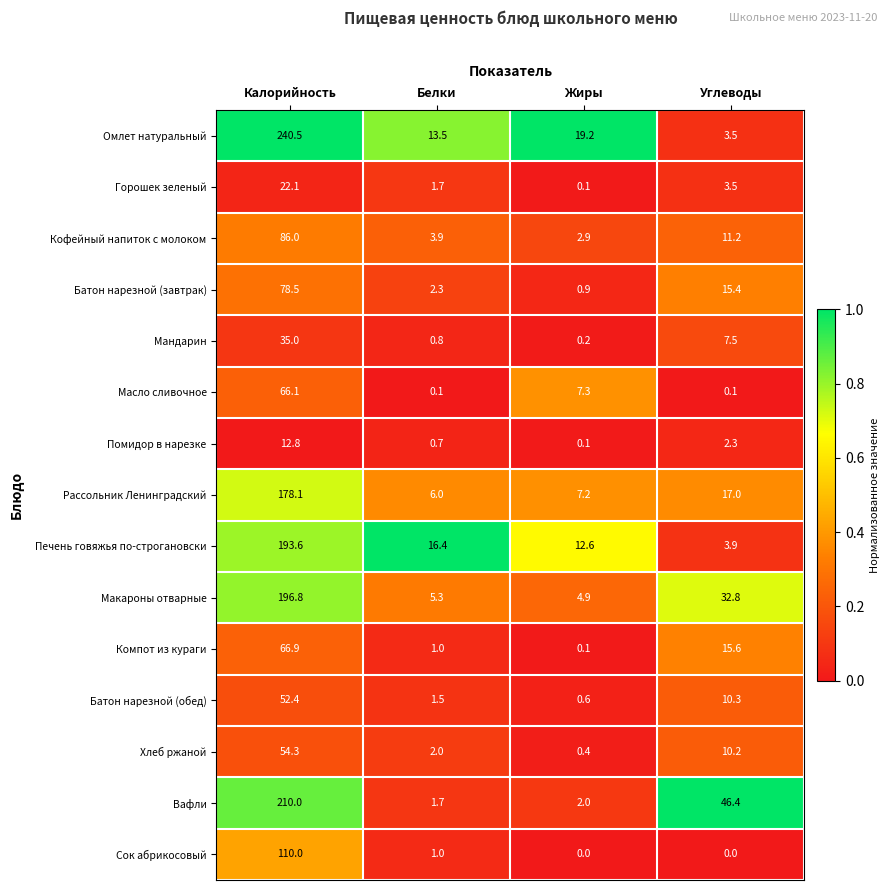

What is the maximum value for Хлеб ржаной?

54.3